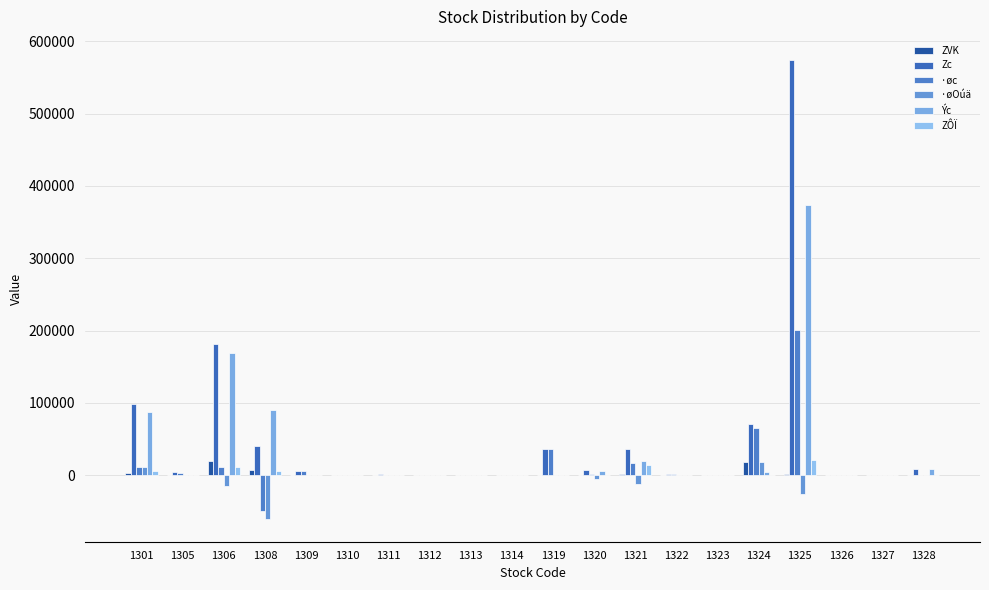

What is the difference between the second highest and second lowest values in the ·øOúä series?

37100